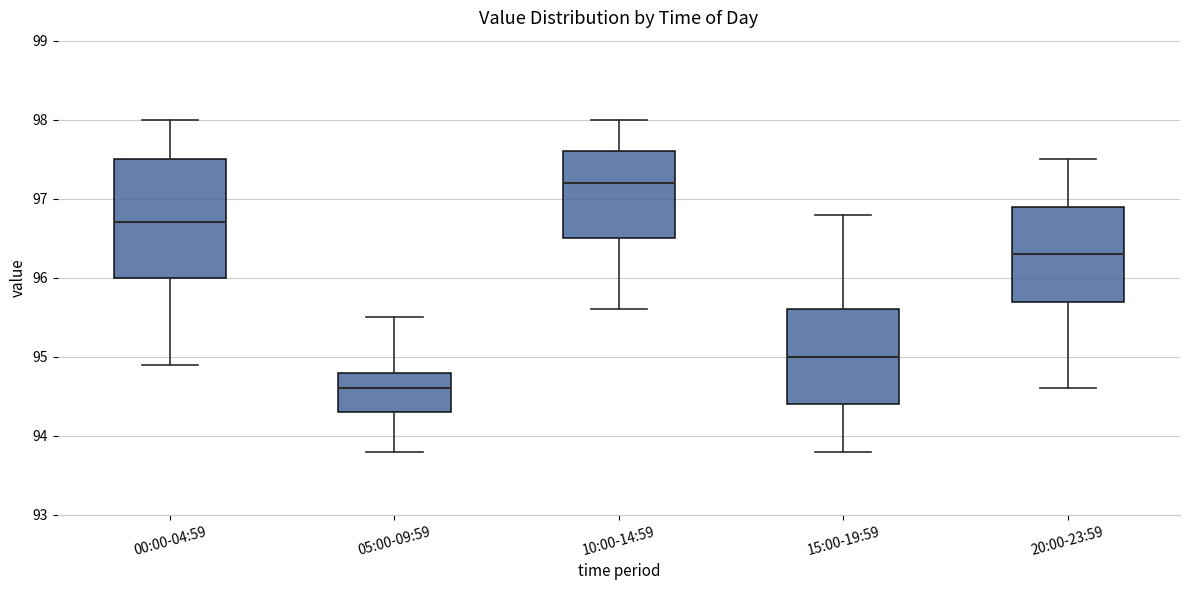

Where is the upper edge of the box for 00:00-04:59 on the y-axis? The values are not printed on the chart, so give them approximately, as read against the axis.

97.5